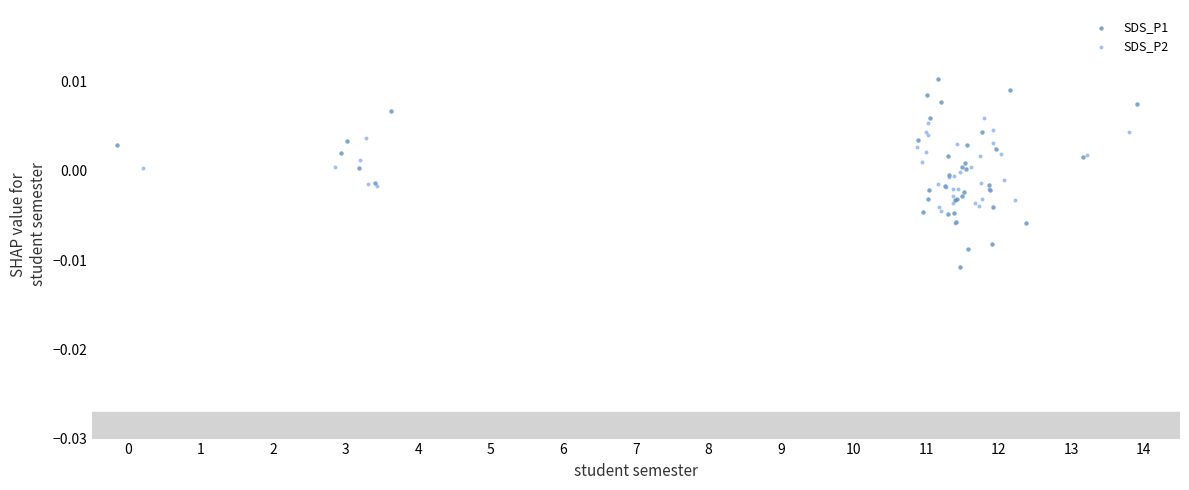

Which series contains the highest Y value?

SDS_P1